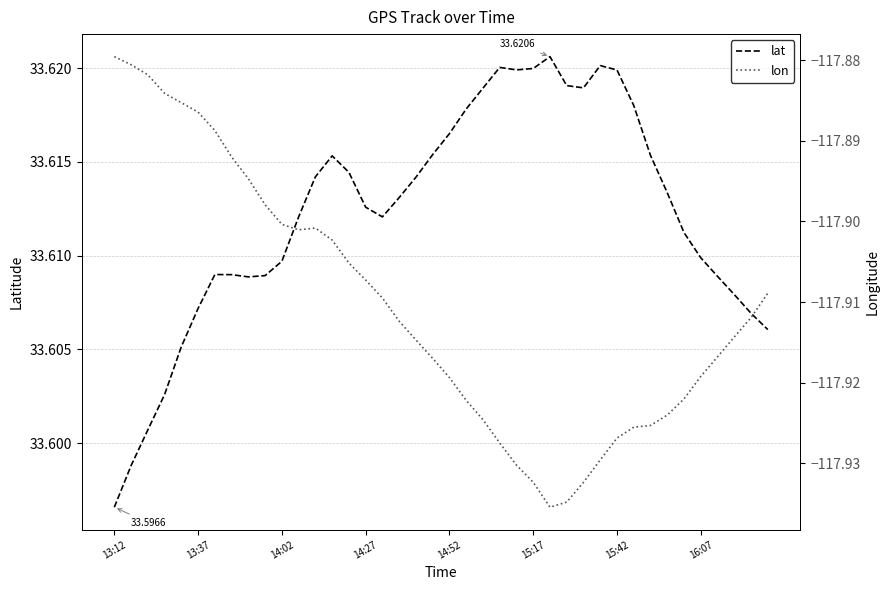

What is the approximate value of lon at 16?

-117.9